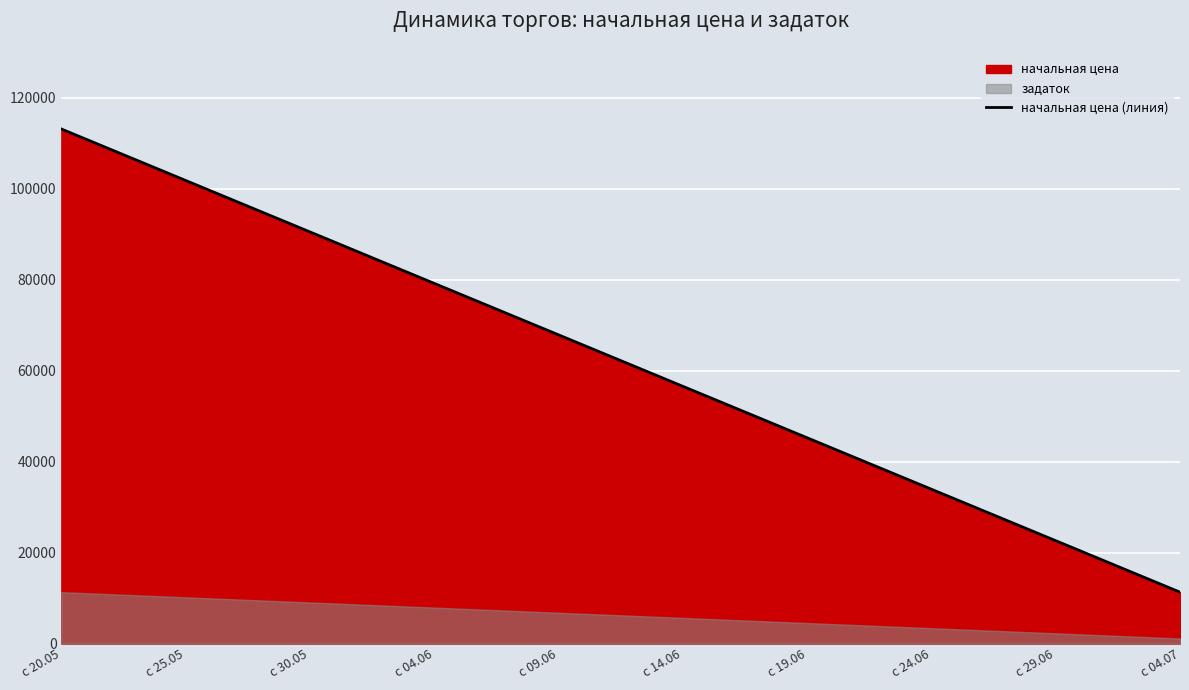

List the labels in order of value, largest first.

с 20.05, с 25.05, с 30.05, с 04.06, с 09.06, с 14.06, с 19.06, с 24.06, с 29.06, с 04.07